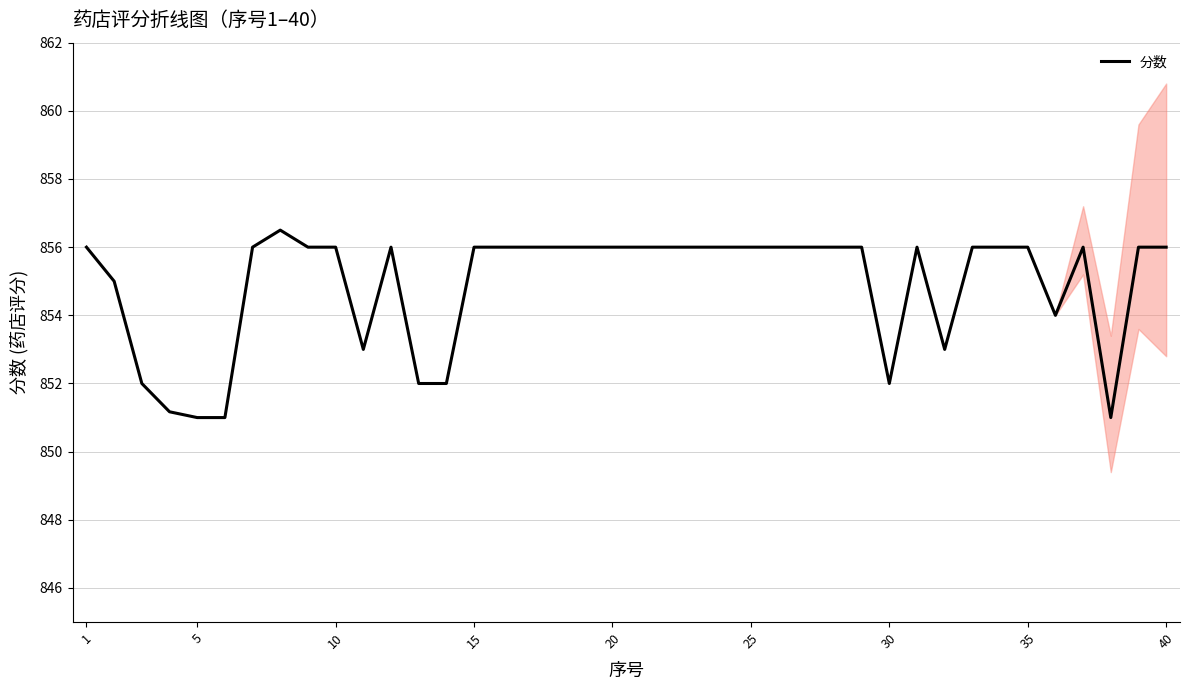

What is the lowest value of the 分数 series?

851.0